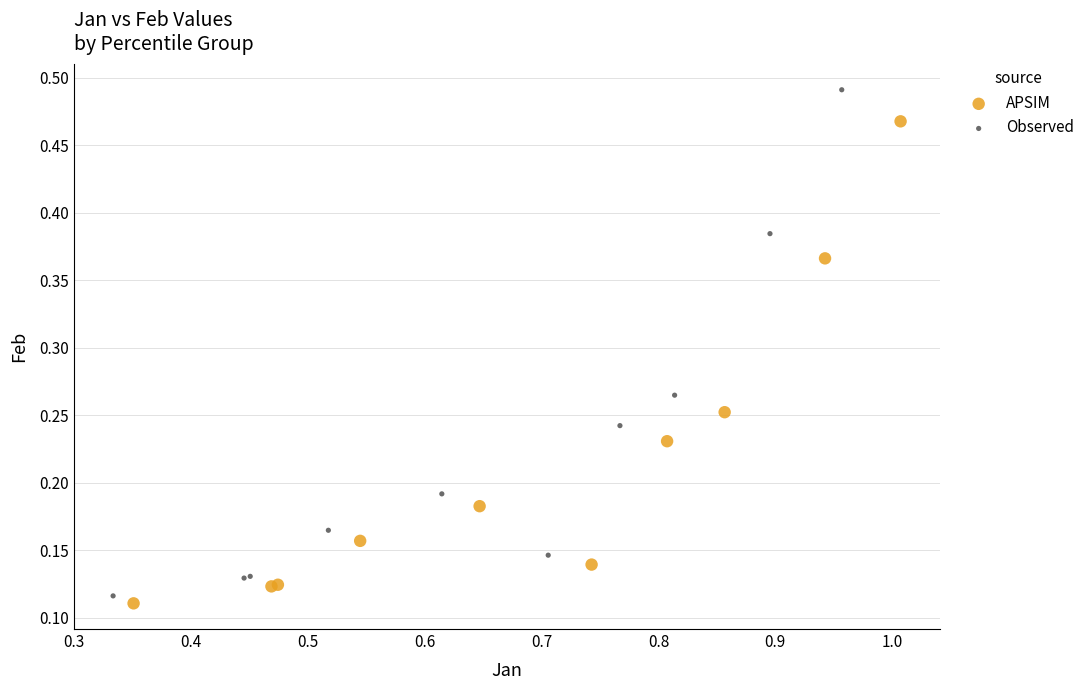

Which series contains the highest Y value?

Observed